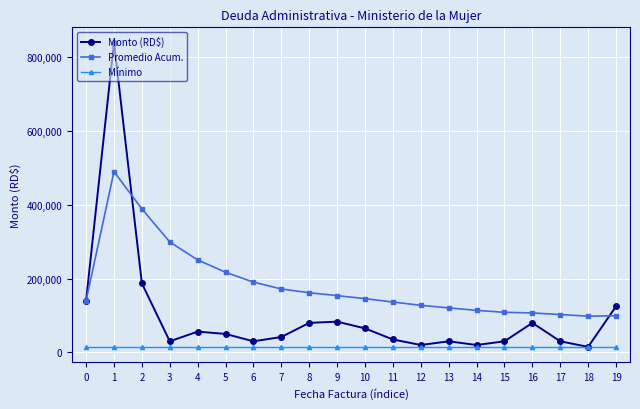

Does the chart display data point markers on the line(s)?

Yes